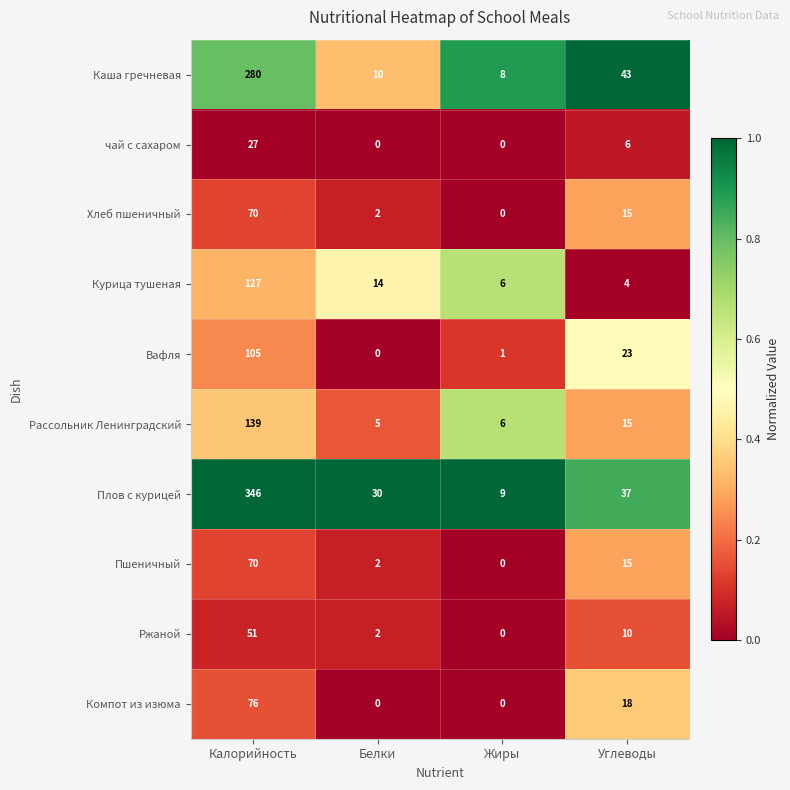

Count the number of categories in the chart.

4